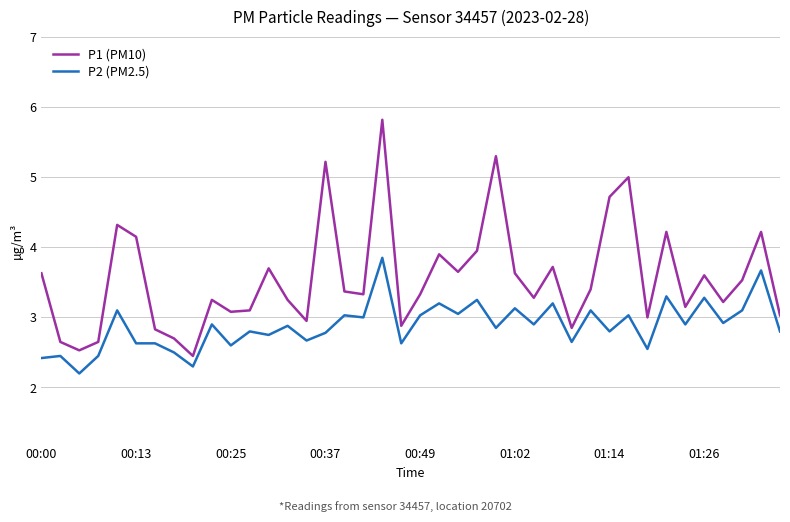

Which series has the largest total across all categories?

P1 (PM10)